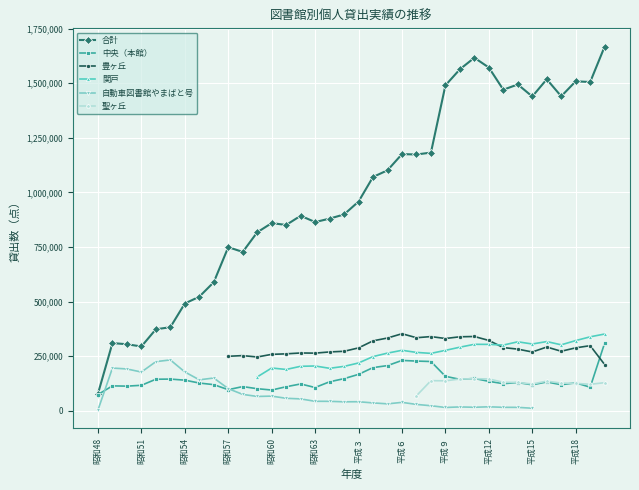

Count the number of data series in this chart.

6